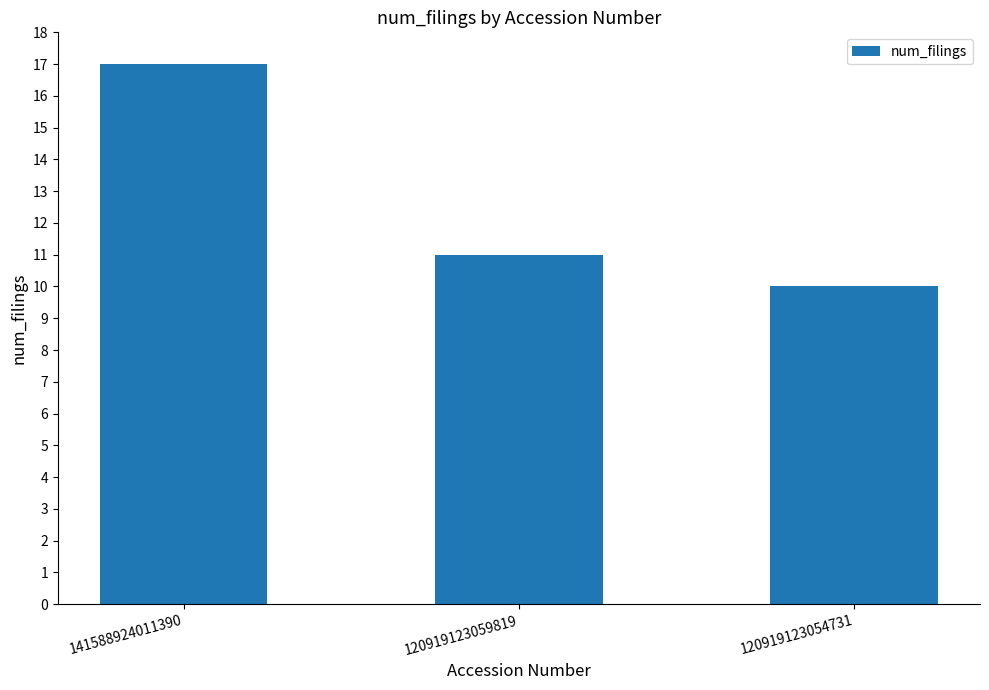

Are the bars horizontal?

No